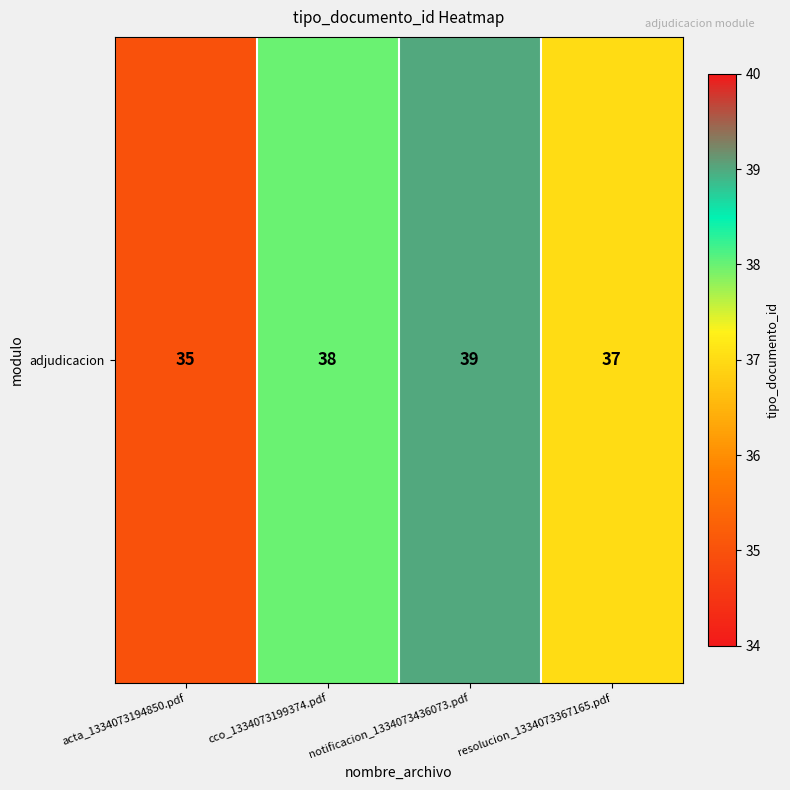

Rank the categories by value from highest to lowest.

notificacion_1334073436073.pdf, cco_1334073199374.pdf, resolucion_1334073367165.pdf, acta_1334073194850.pdf